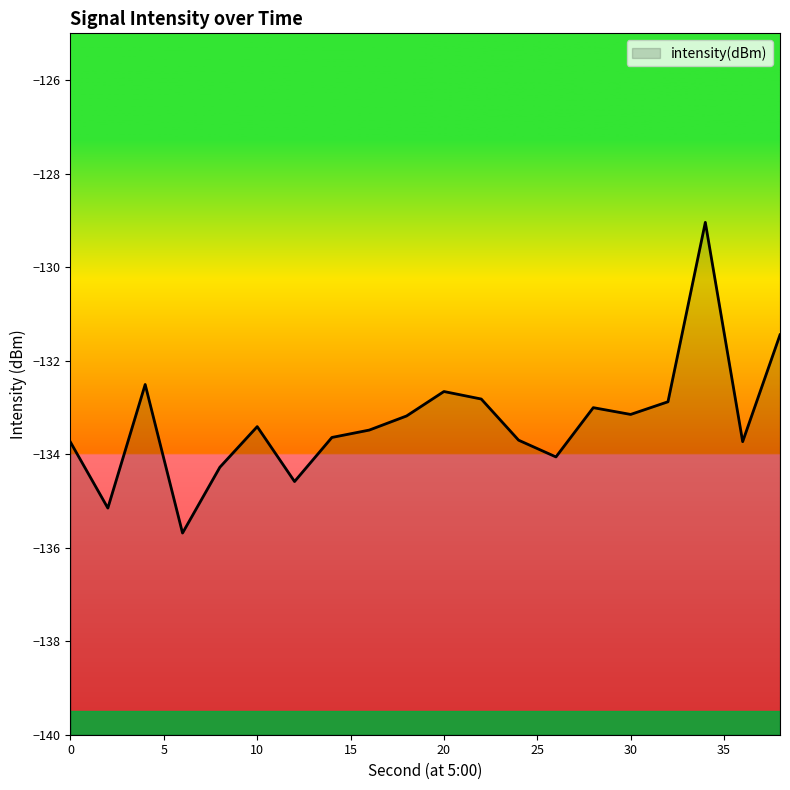

At which label is the value closest to -132?

4